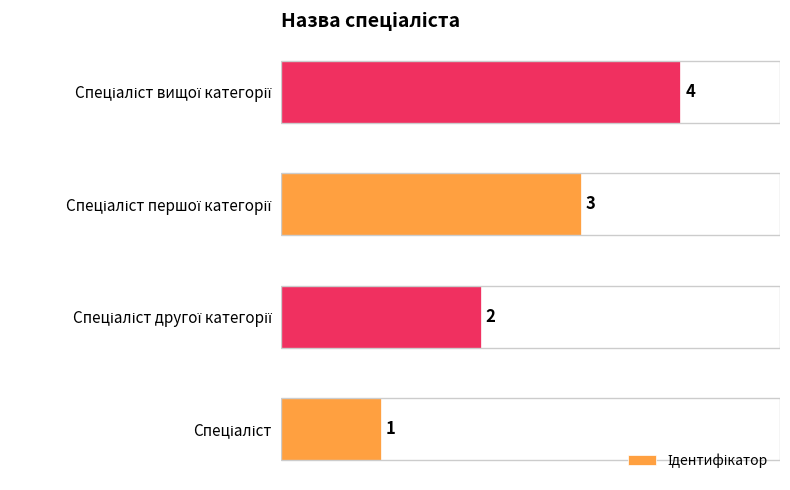

What is the greatest value displayed?

4